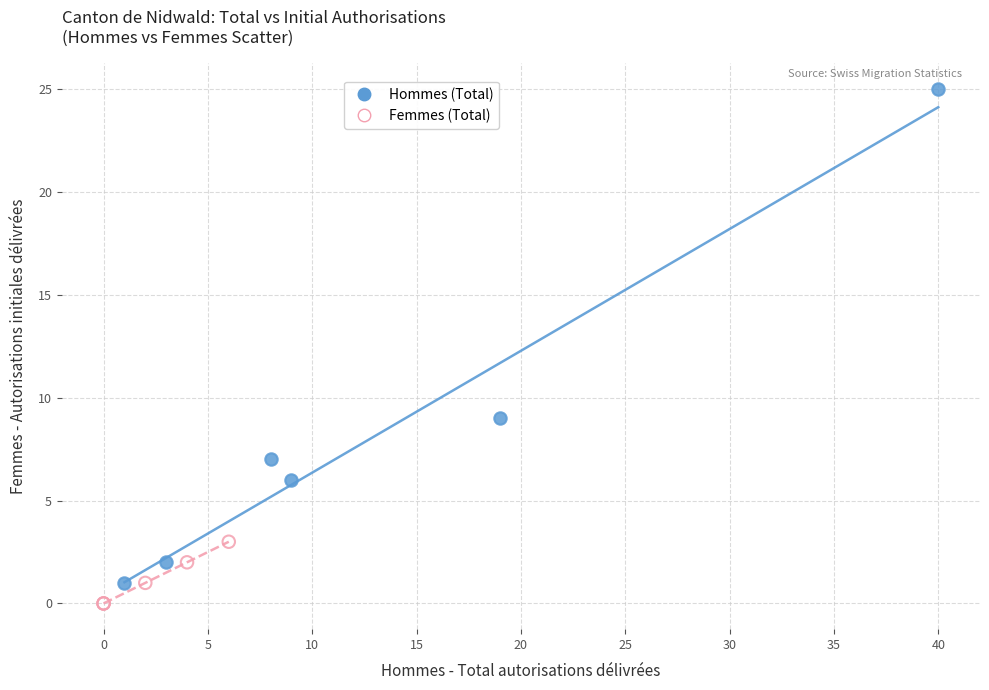

Which series has the widest spread of Y values?

Hommes (Total)